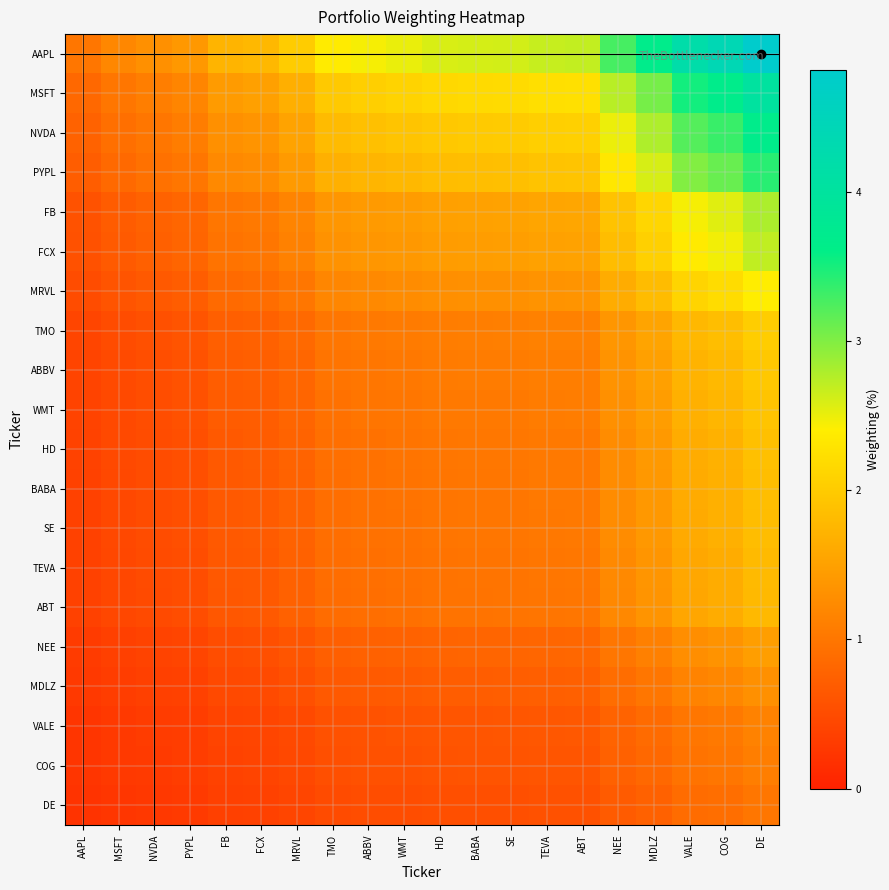

How many categories are shown in the chart?

20